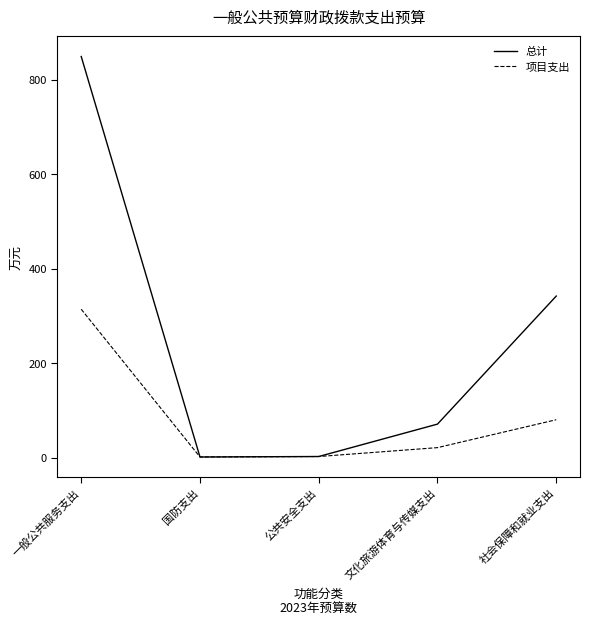

What is the average value of the 总计 series?

253.6